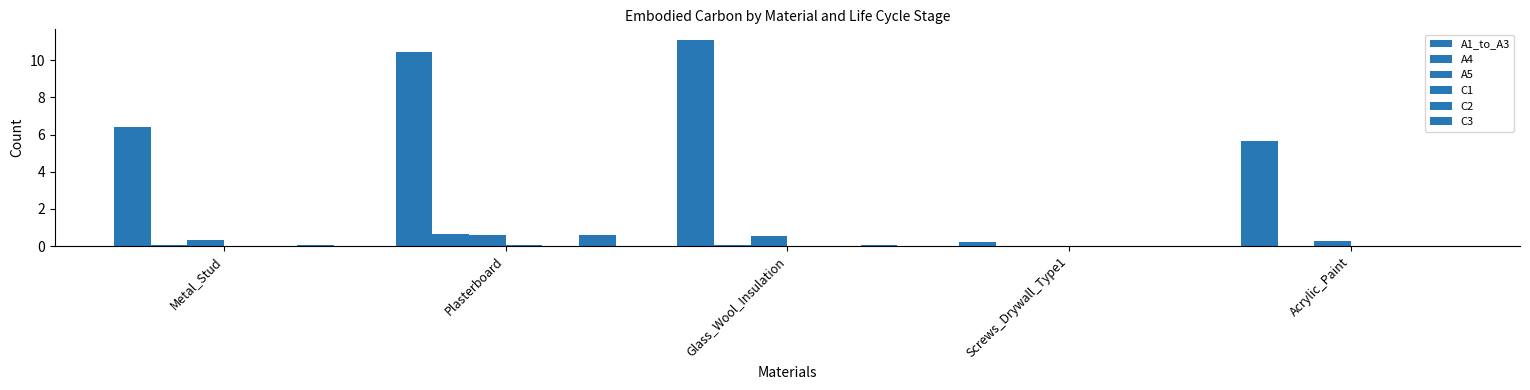

What position from the right is Glass_Wool_Insulation?

3